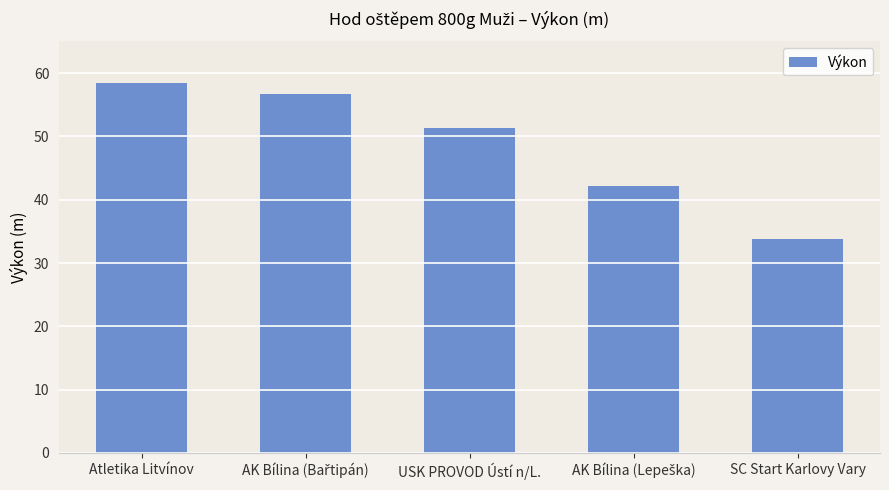

Approximately how many times larger is the value at SC Start Karlovy Vary compared to USK PROVOD Ústí n/L.?

0.7